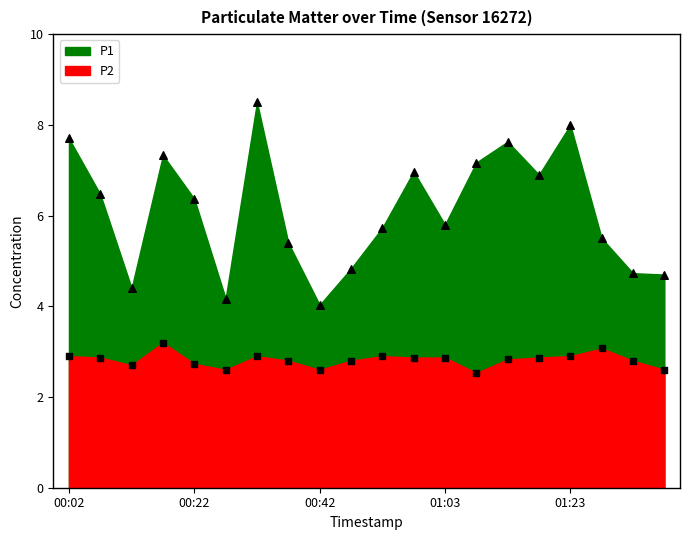

Which series reaches the minimum Y coordinate?

P2